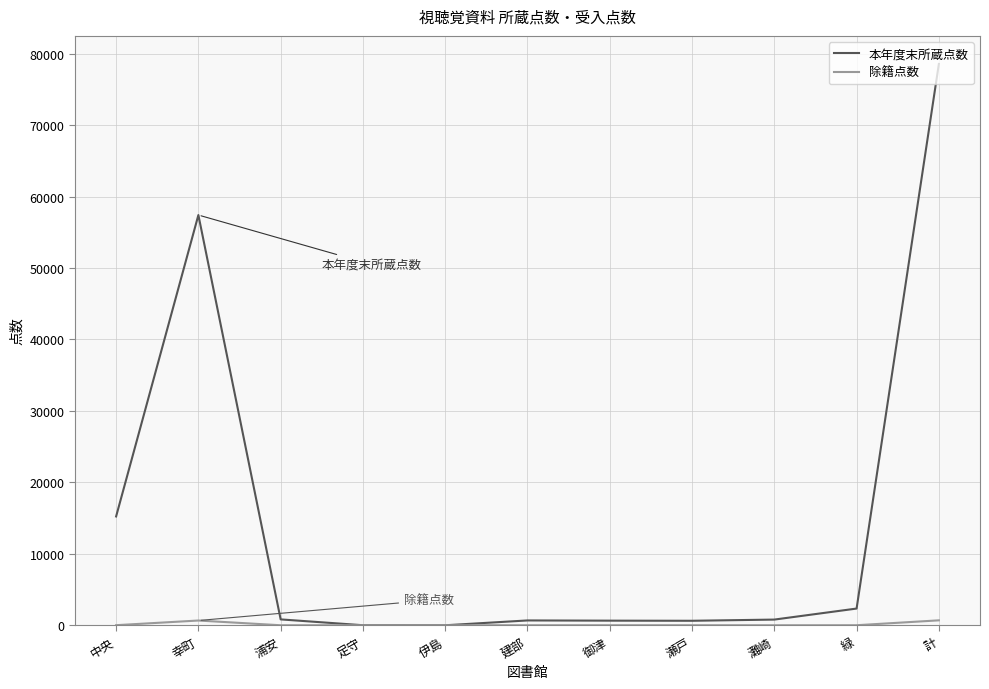

Which series has the largest total across all categories?

本年度末所蔵点数